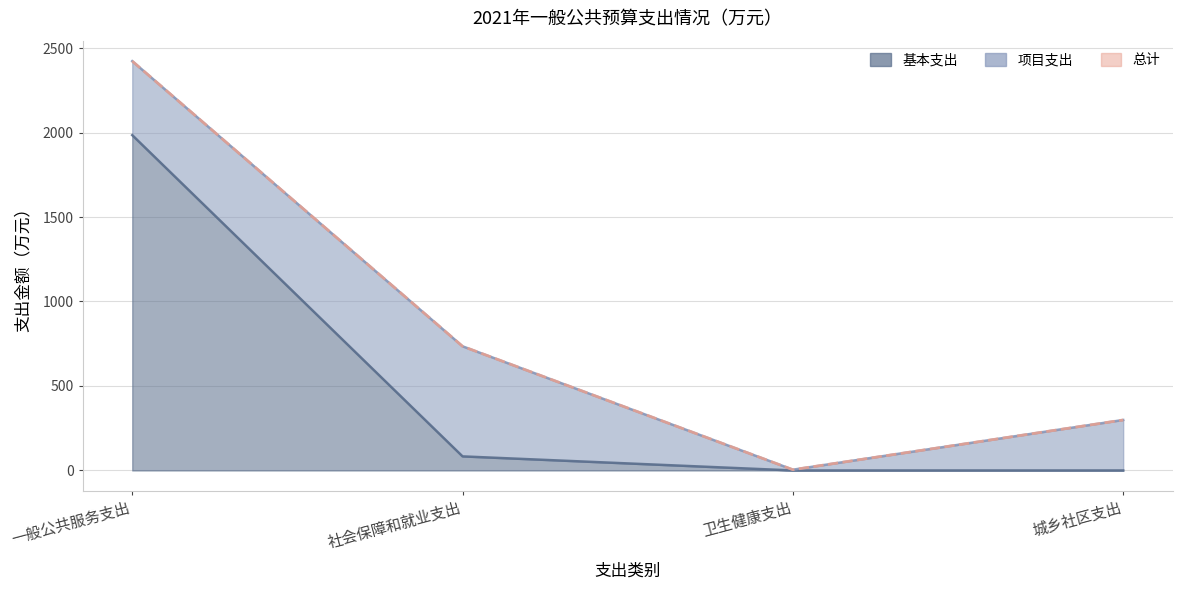

What is the sum of the 总计 values at 卫生健康支出 and 社会保障和就业支出?

739.3